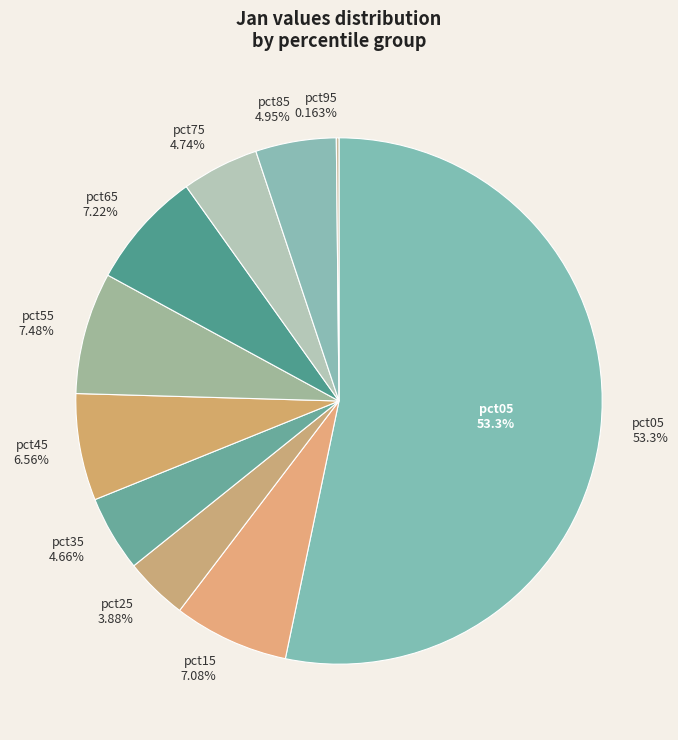

What percentage do pct35 and pct85 together represent?

9.6%